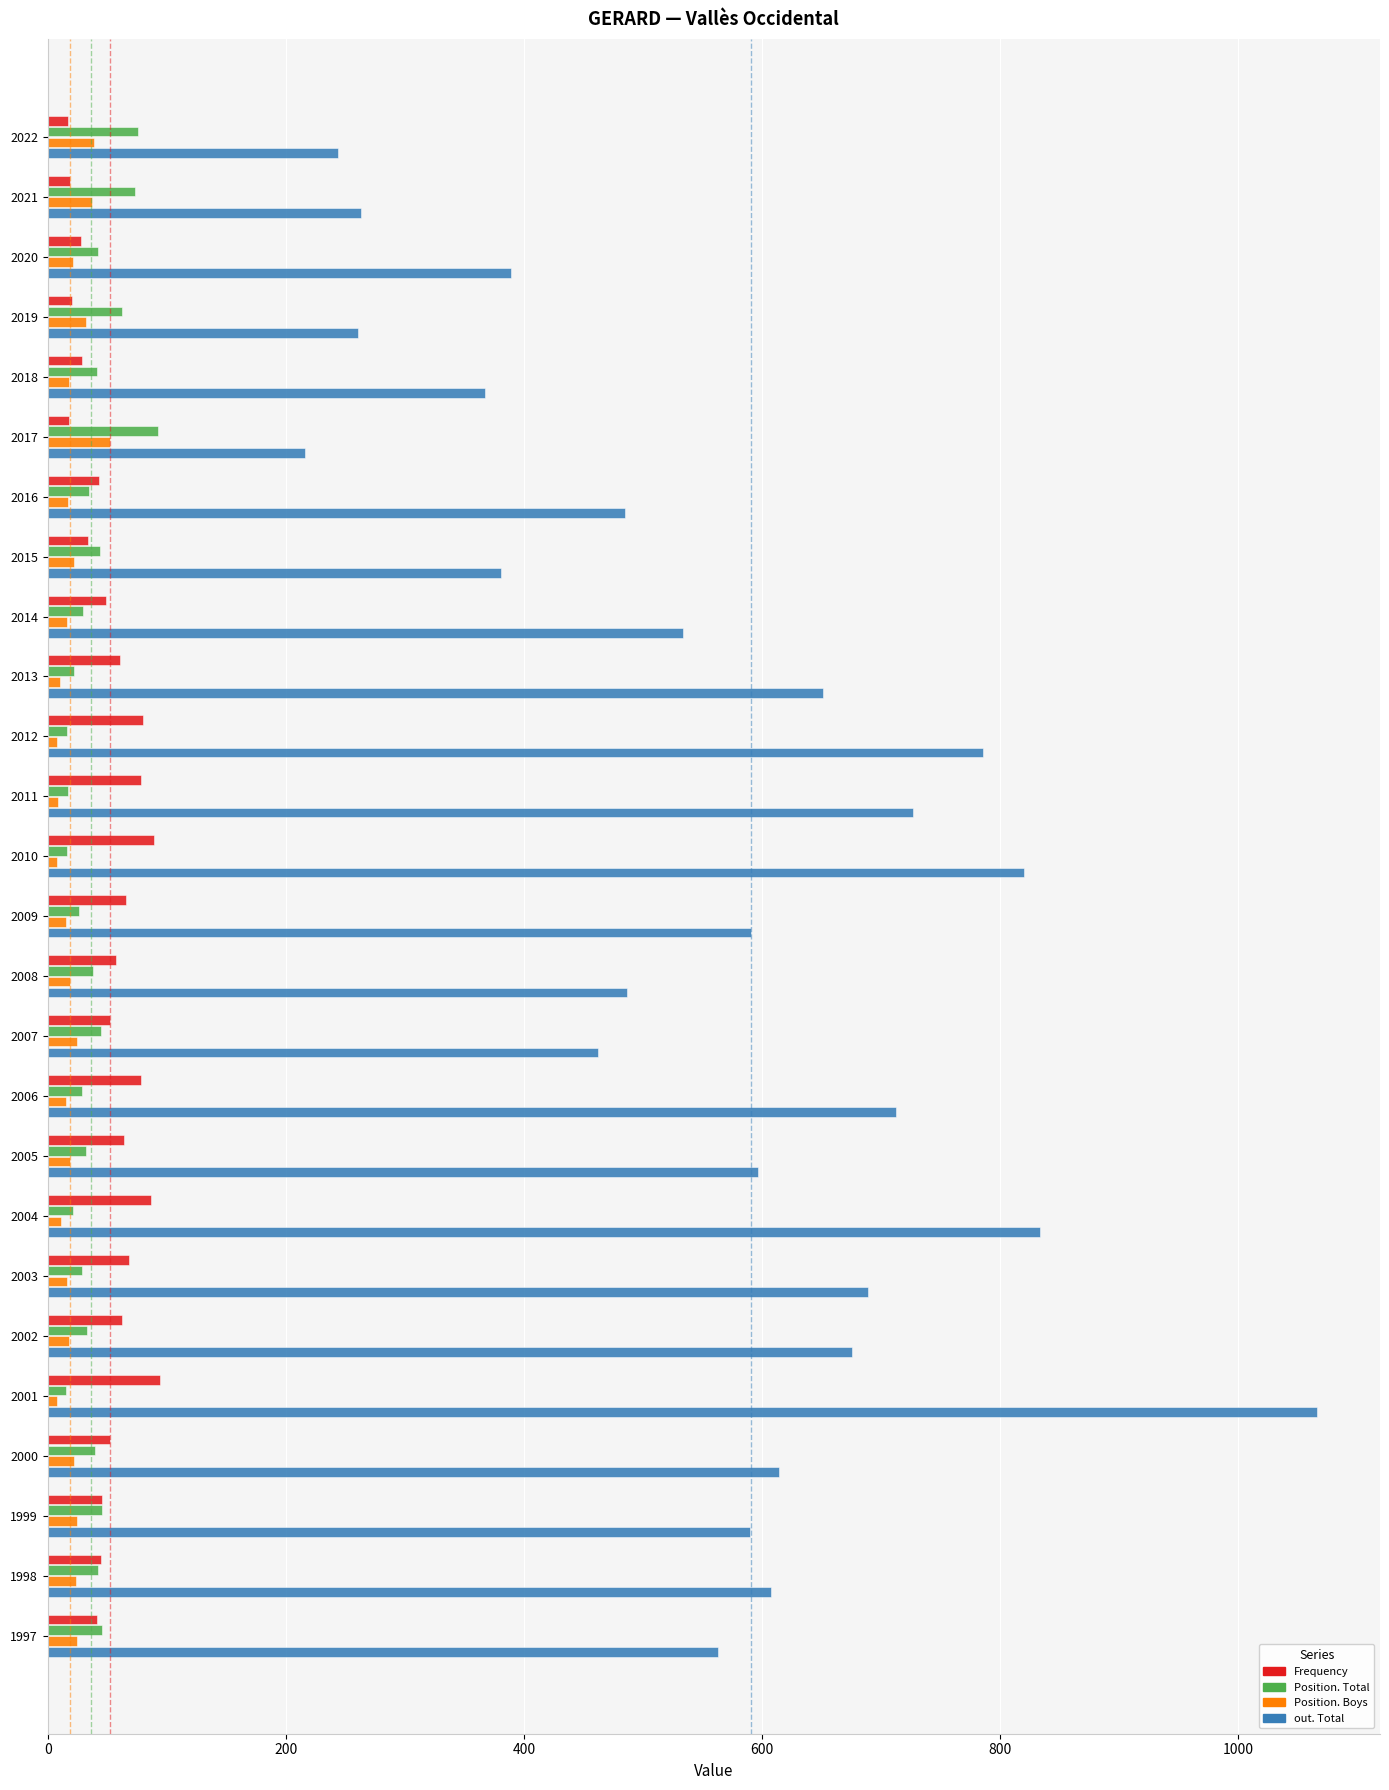

What is the maximum value for Position. Boys?

52